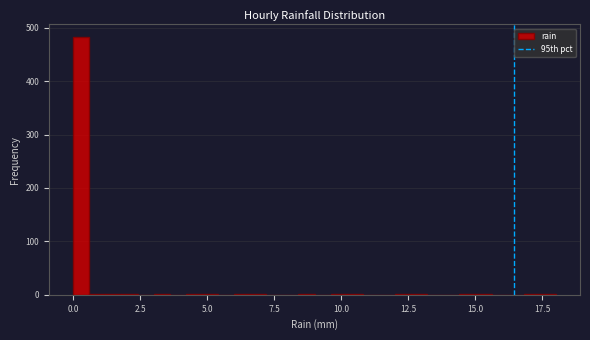

Read against the x-axis, roughly where is the centre of the tallest bar?

0.5